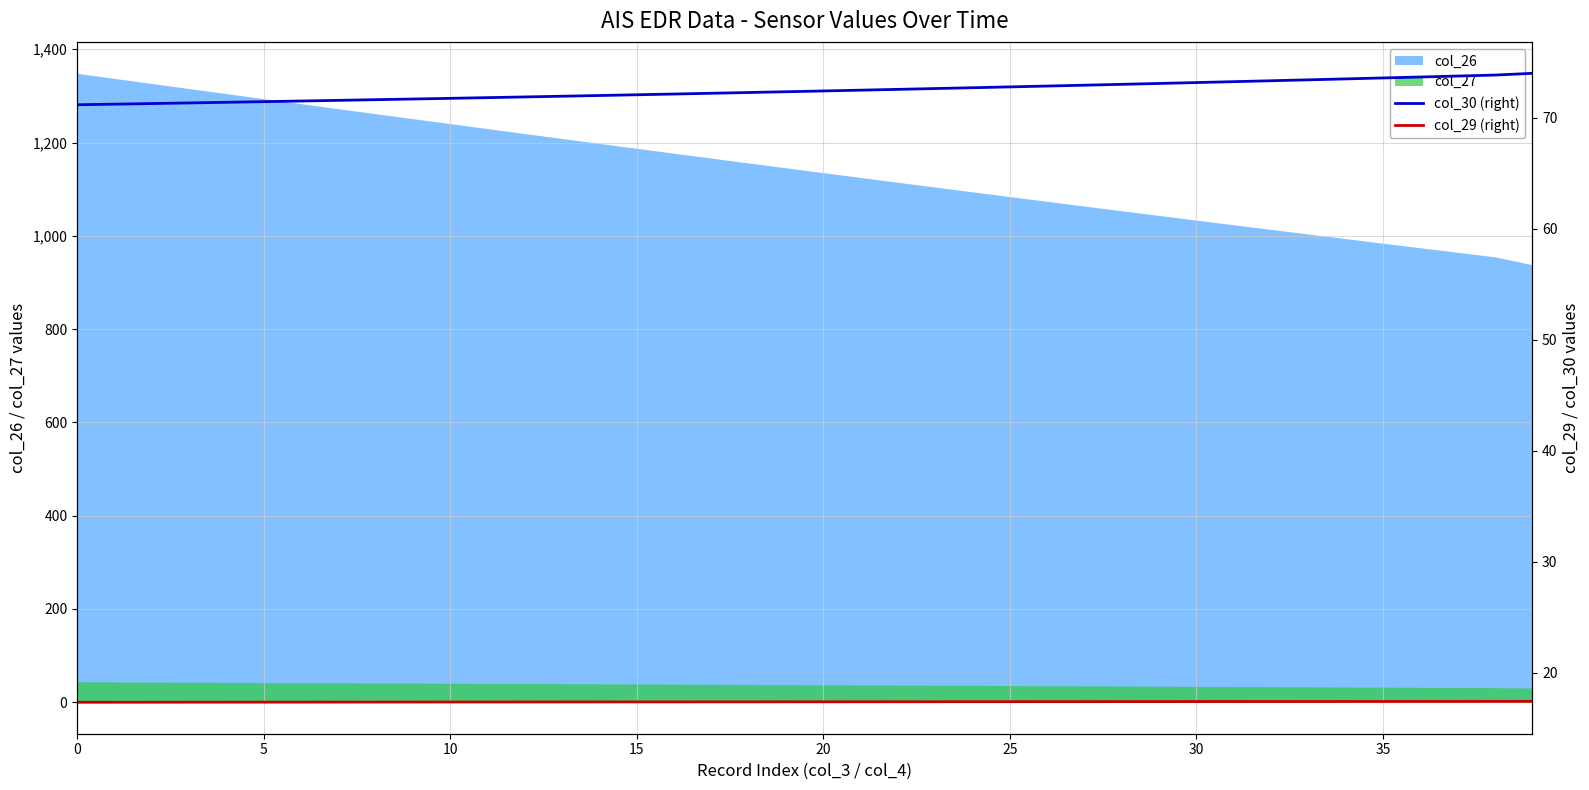

The col_29 (right) series shows 17.4 at 34. True or false?

True